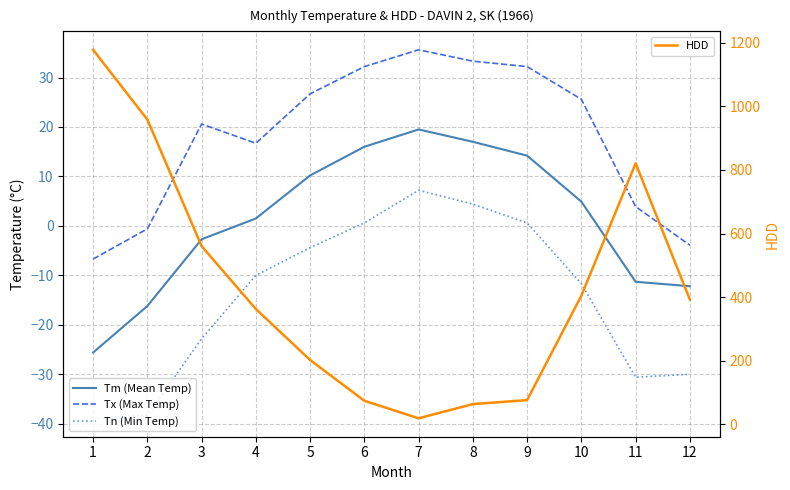

The HDD series shows 301.6 at 5. True or false?

False